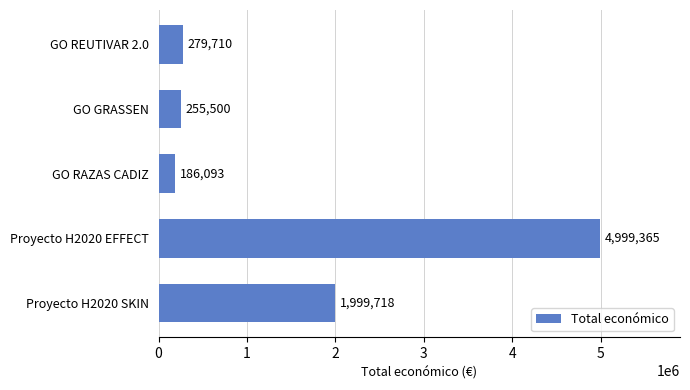

Which category has the highest value across all series?

Proyecto H2020 EFFECT